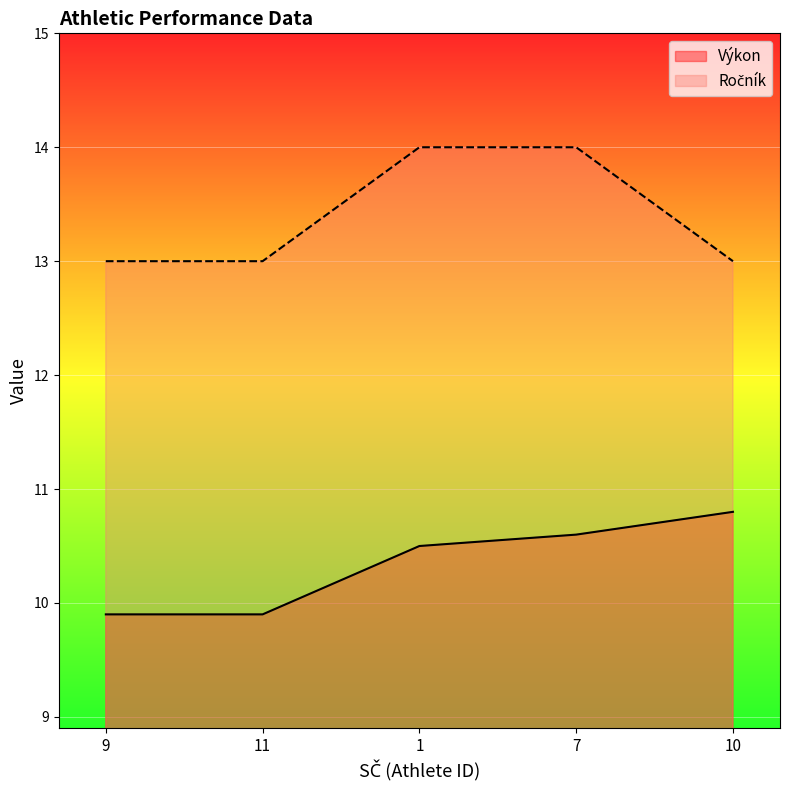

True or false: Ročník and Výkon intersect in this chart.

False